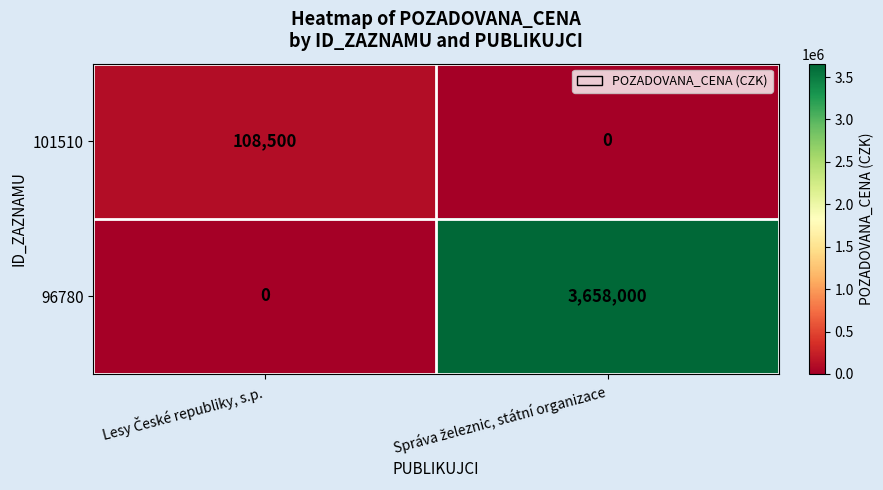

What is the sum of all 101510 values?

108500